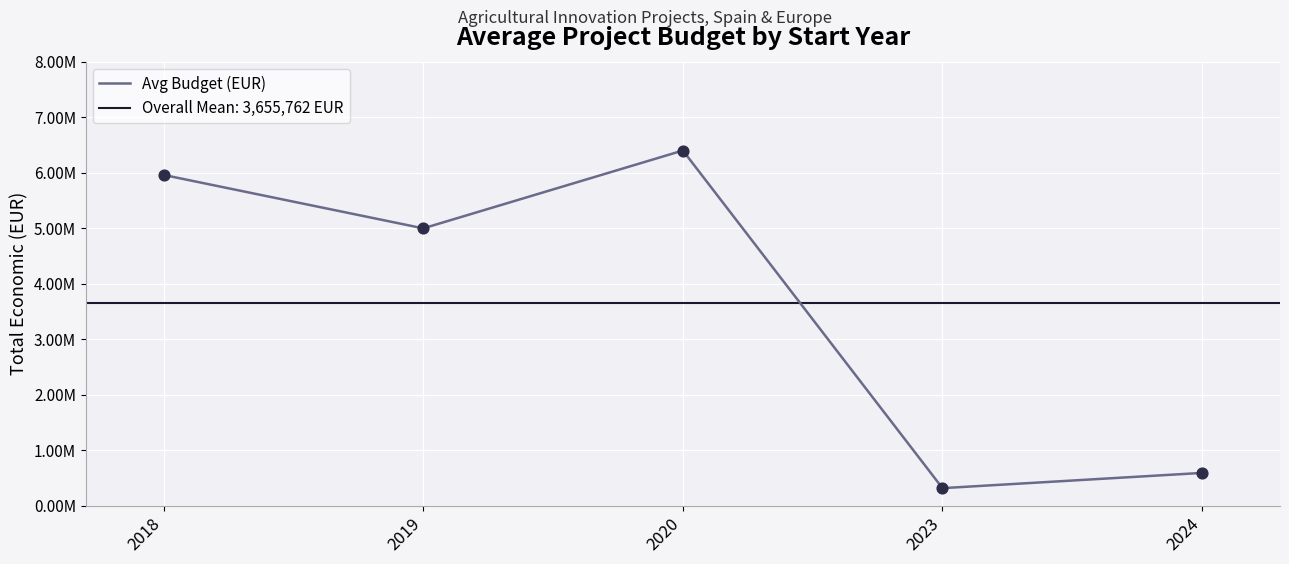

Which has a higher value, 2018 or 2024?

2018